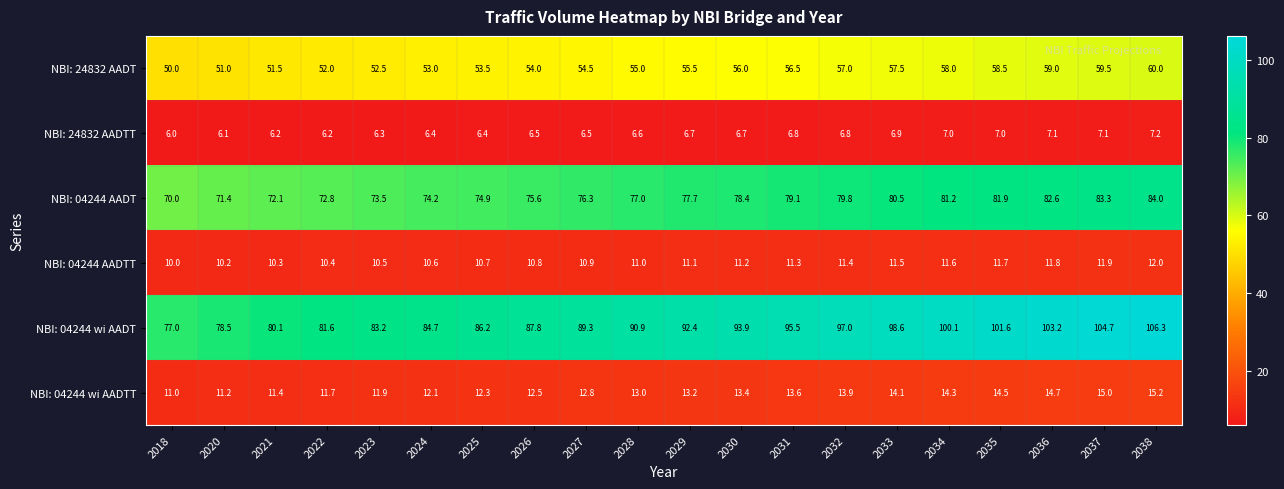

Where is NBI: 04244 AADT nearest to the value 77?

2028